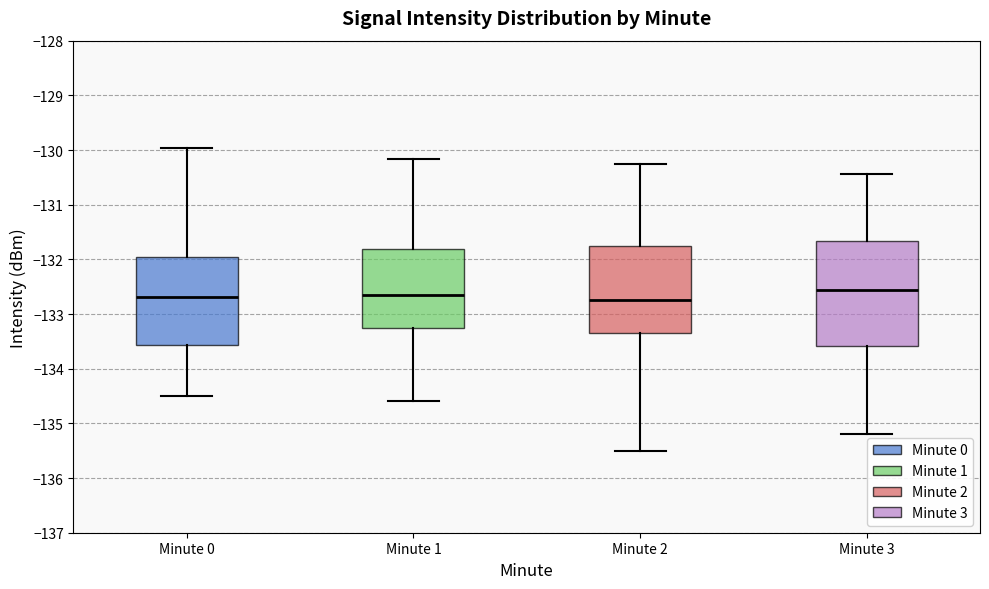

Where is the upper edge of the box for Minute 0 on the y-axis? The values are not printed on the chart, so give them approximately, as read against the axis.

-132.0